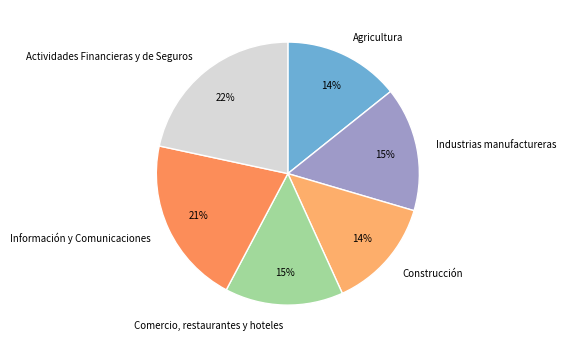

What is the ratio of the value at Agricultura to the value at Construcción?

1.0